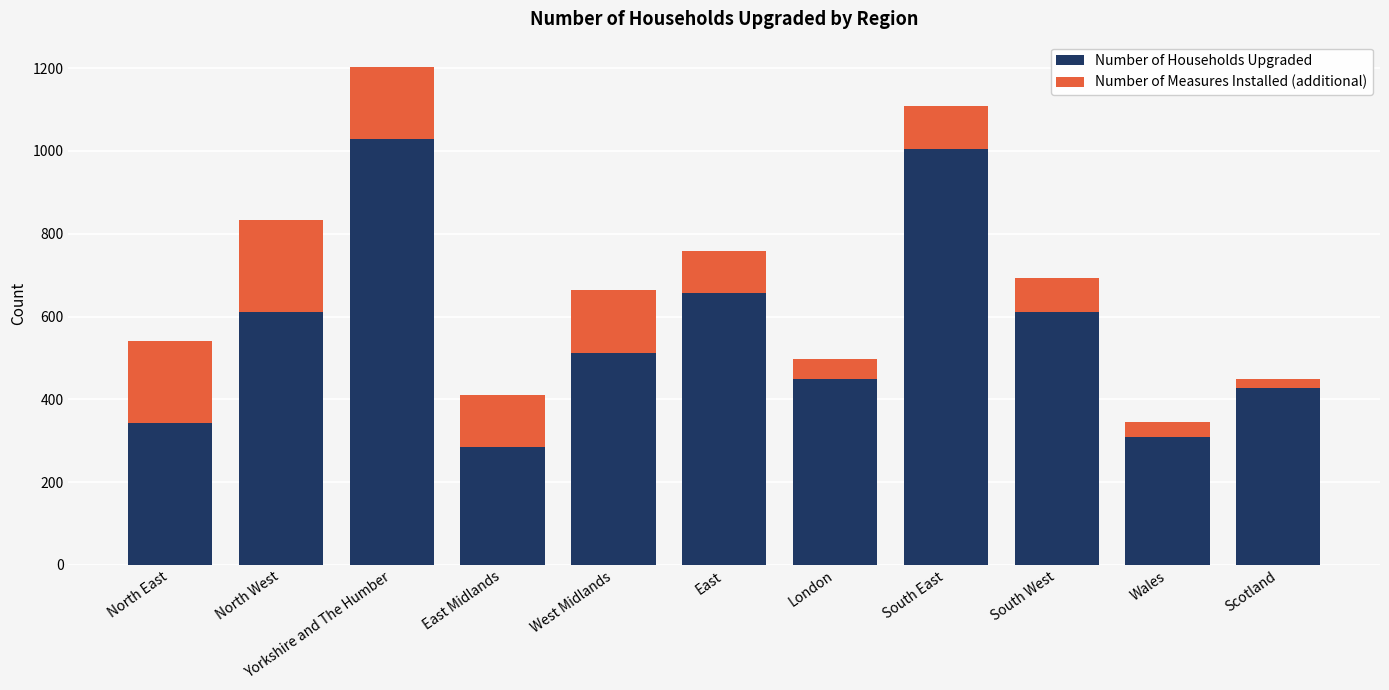

What is the value of the Number of Households Upgraded bar at the 2nd from the left?

611